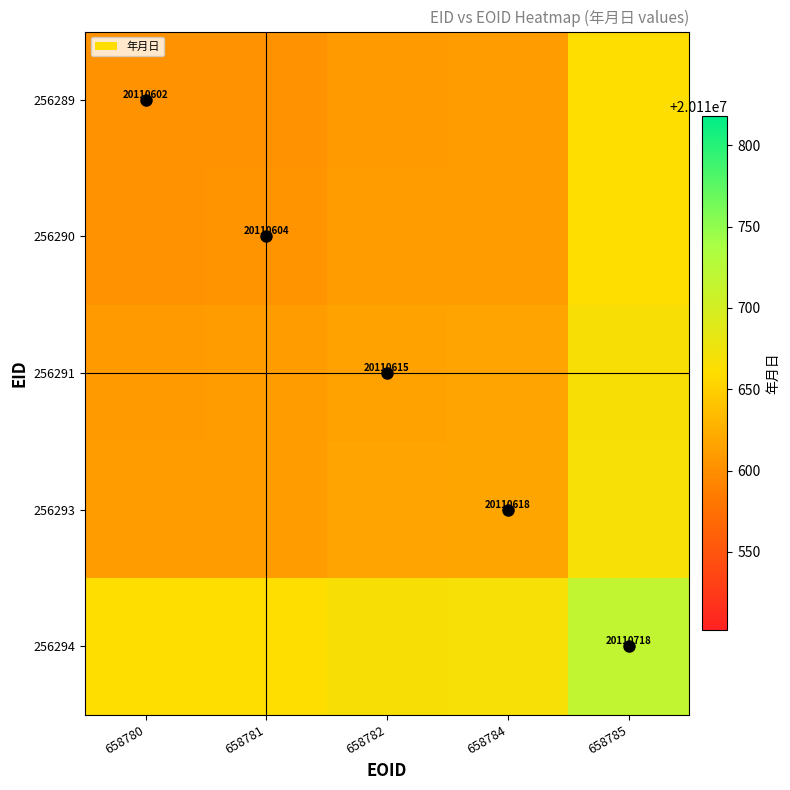

Which label corresponds to the smallest value in the chart?

658780